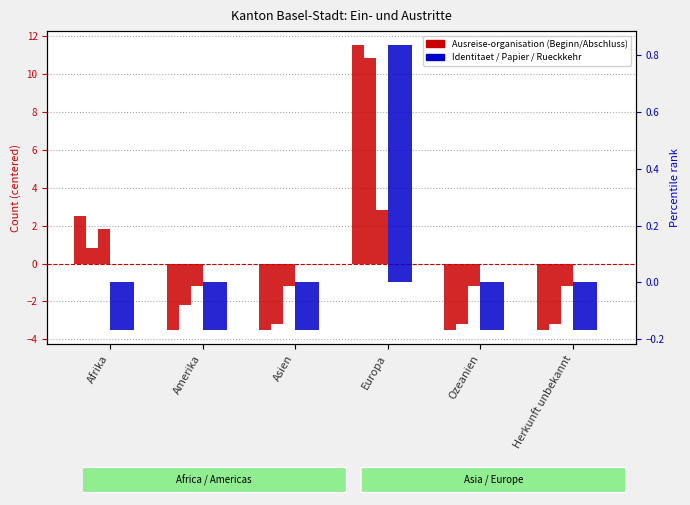

List the labels in order of Beginn Ausreise-organisation value, largest first.

Europa, Afrika, Amerika, Asien, Ozeanien, Herkunft unbekannt